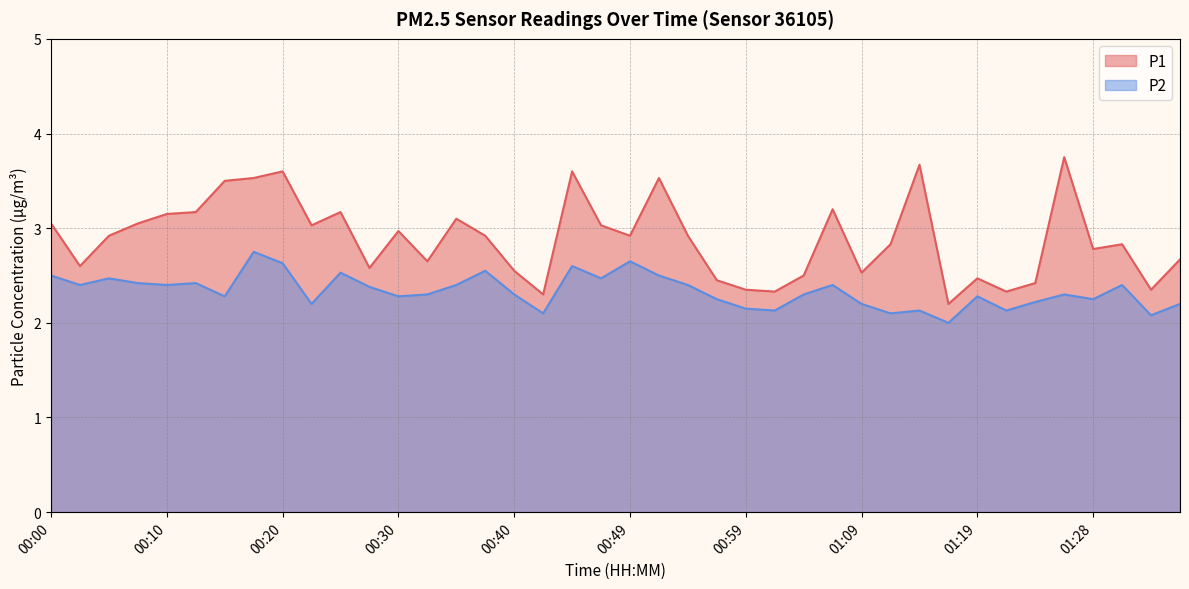

True or false: P2 and P1 cross at least once.

False